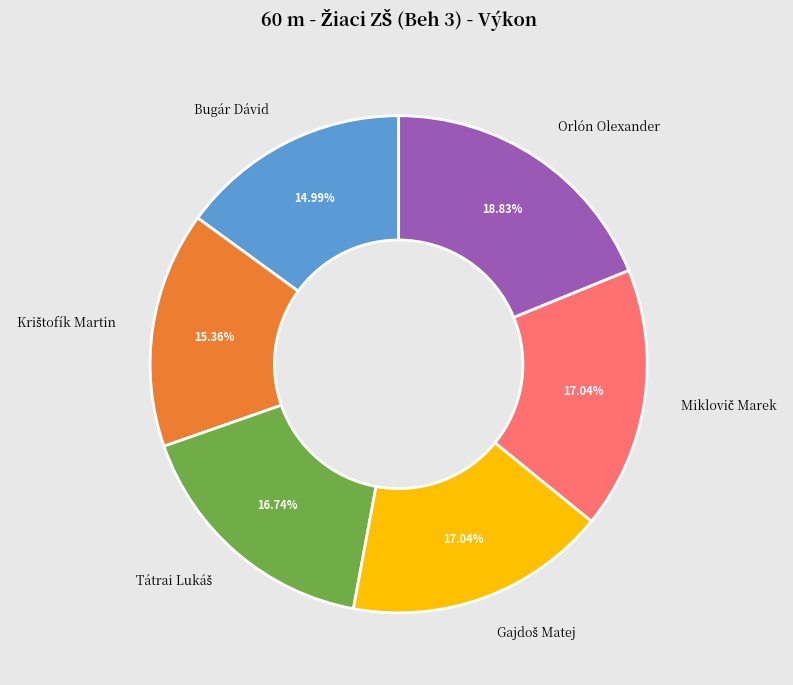

Is there a majority slice in this chart?

No